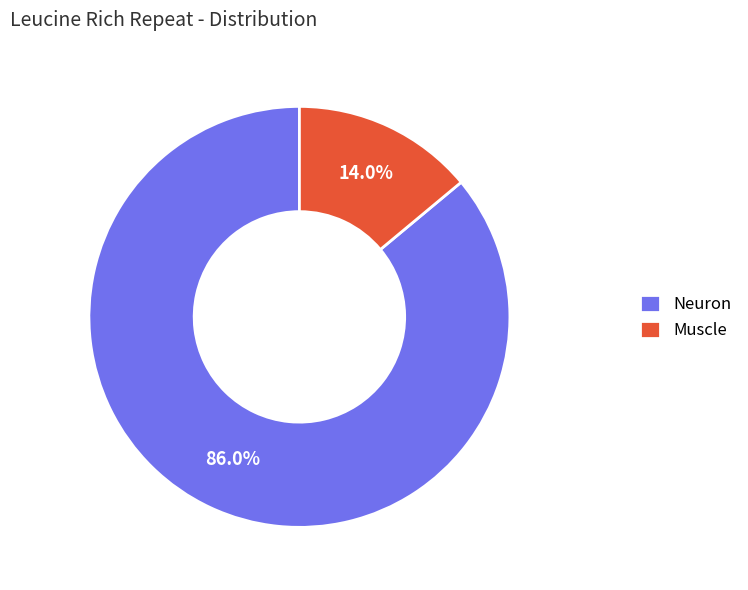

To the nearest percent, what is the average slice percentage?

50%